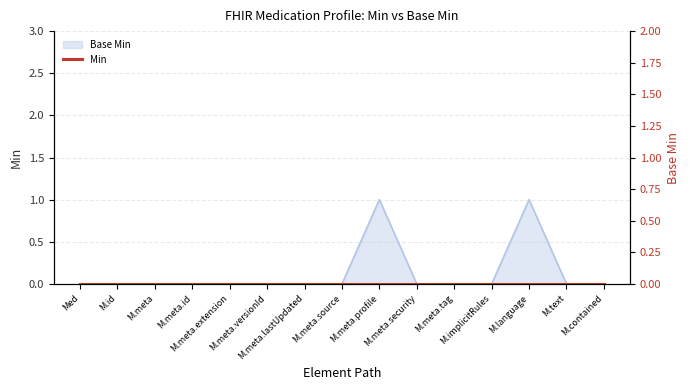

At which label is the value closest to 0?

Med